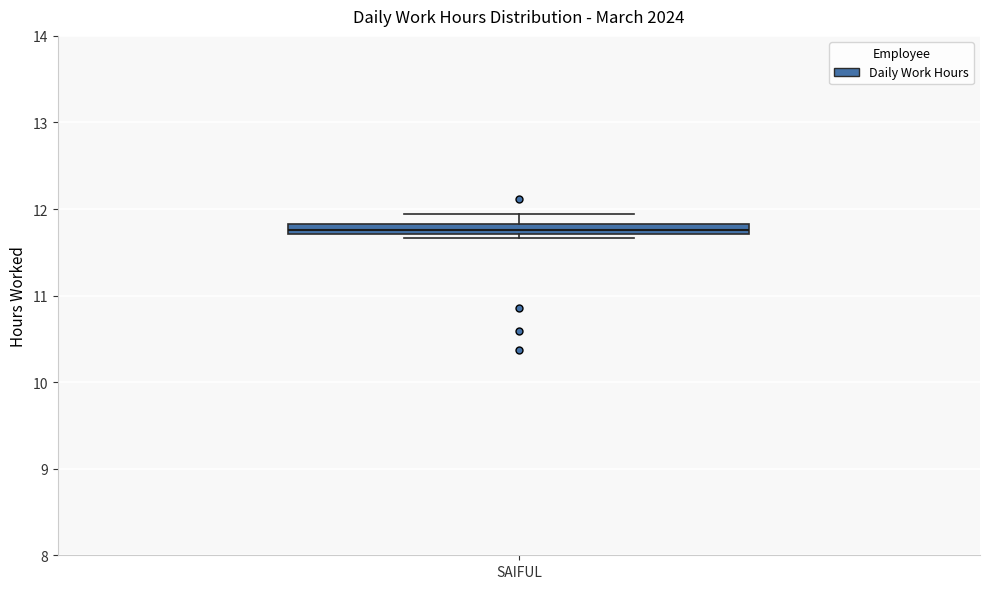

Where is the upper edge of the box for SAIFUL on the y-axis? The values are not printed on the chart, so give them approximately, as read against the axis.

11.8